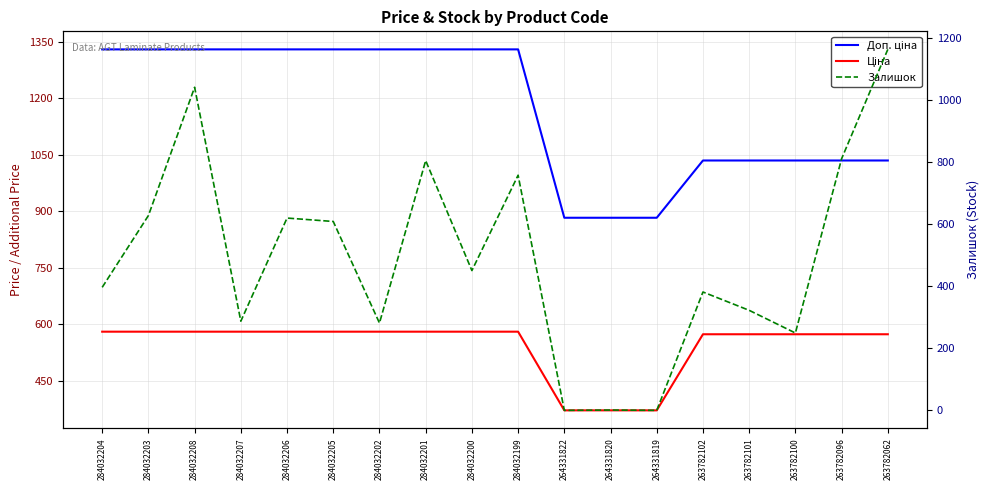

Where is the first local minimum for Залишок?

284032207